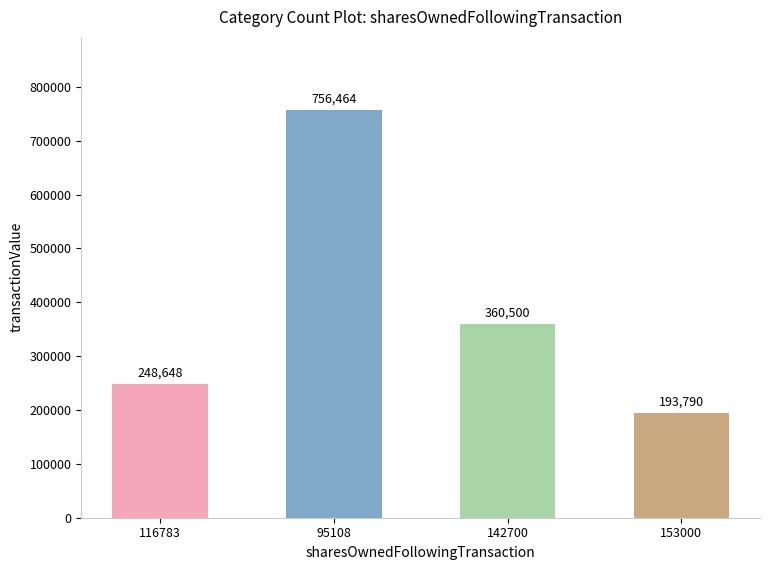

What is the smallest value displayed?

193790.0